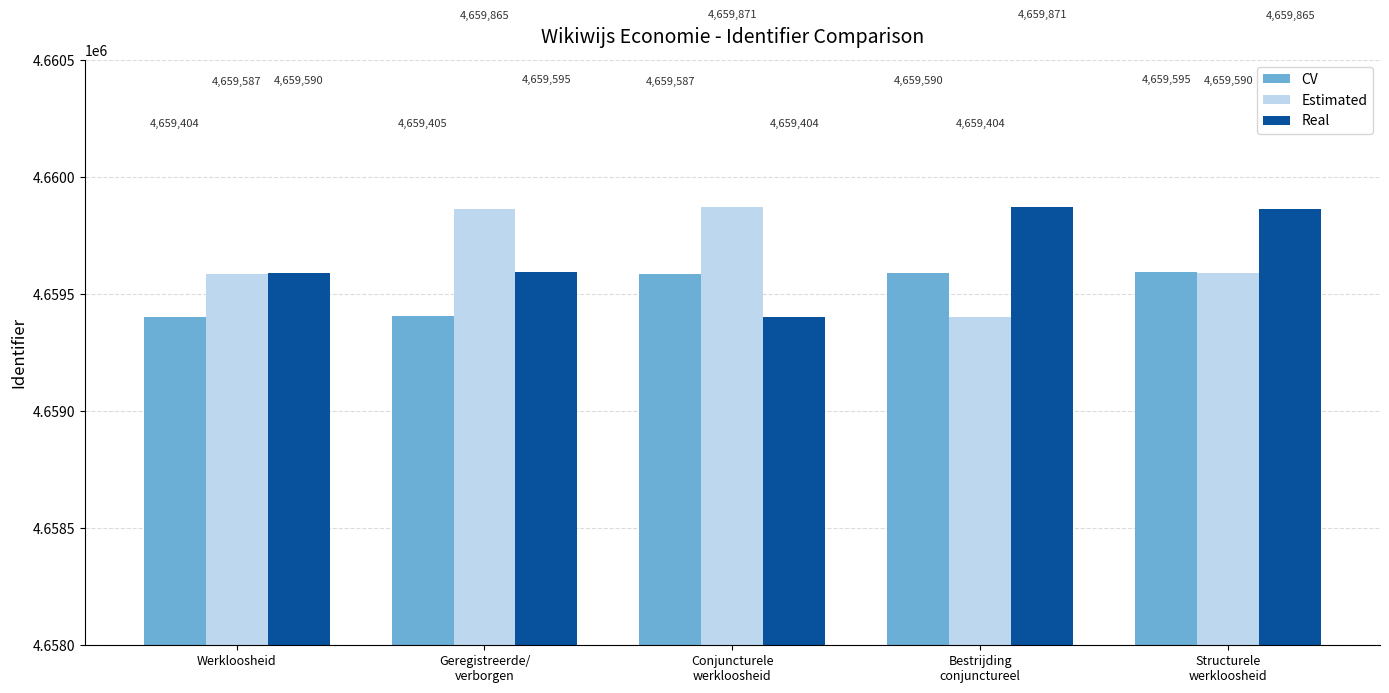

Which series has the largest total across all categories?

Real